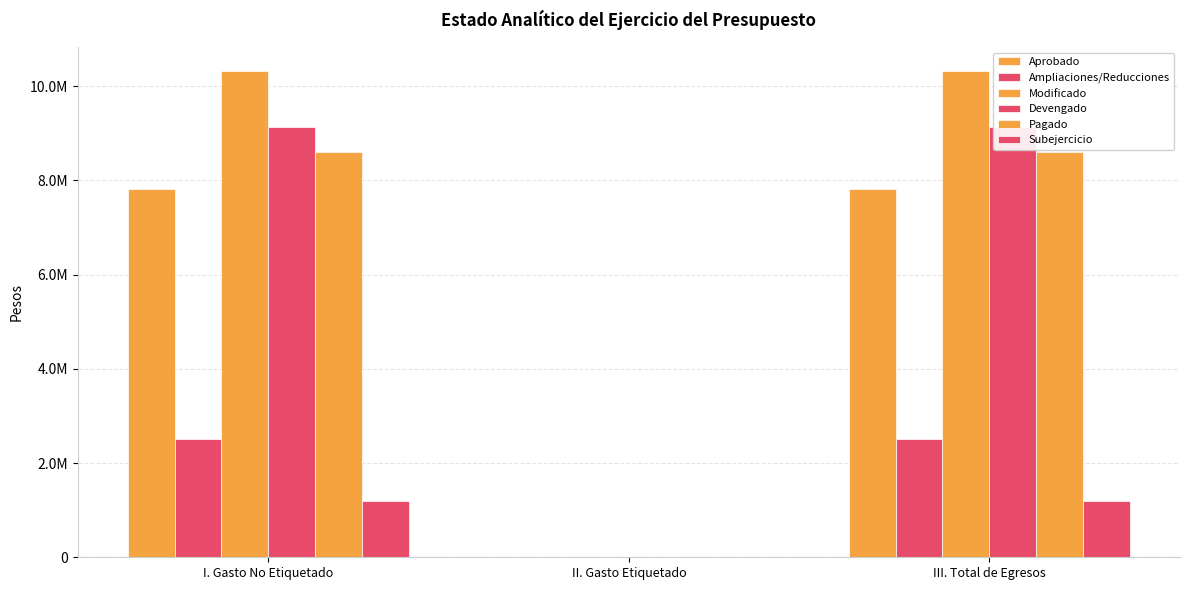

How many bars are there in total?

18